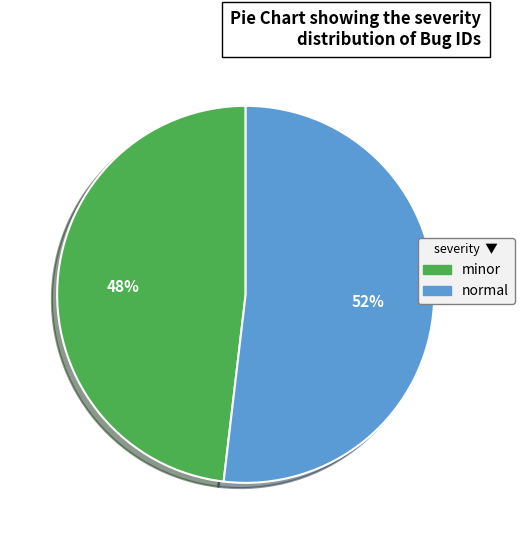

The normal slice represents 38% of the pie. True or false?

False